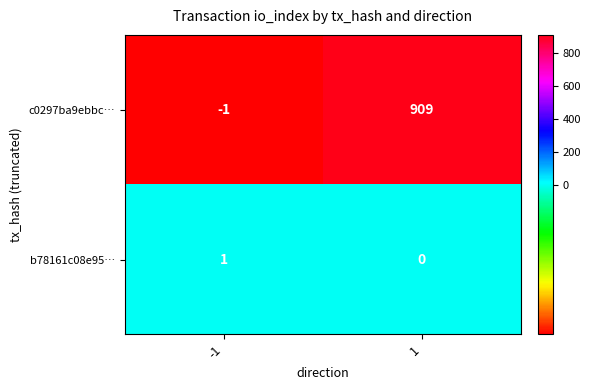

What is the average value of the c0297ba9ebbc… series?

454